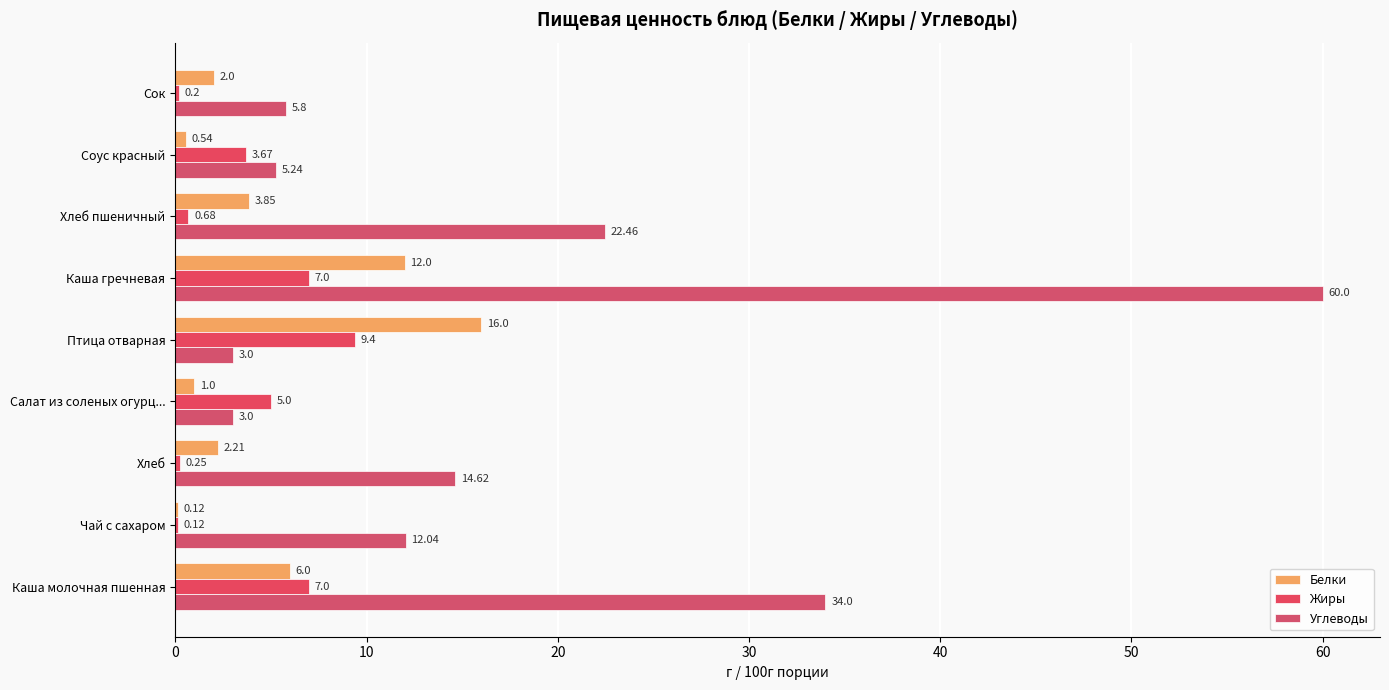

How many categories are shown in the chart?

9